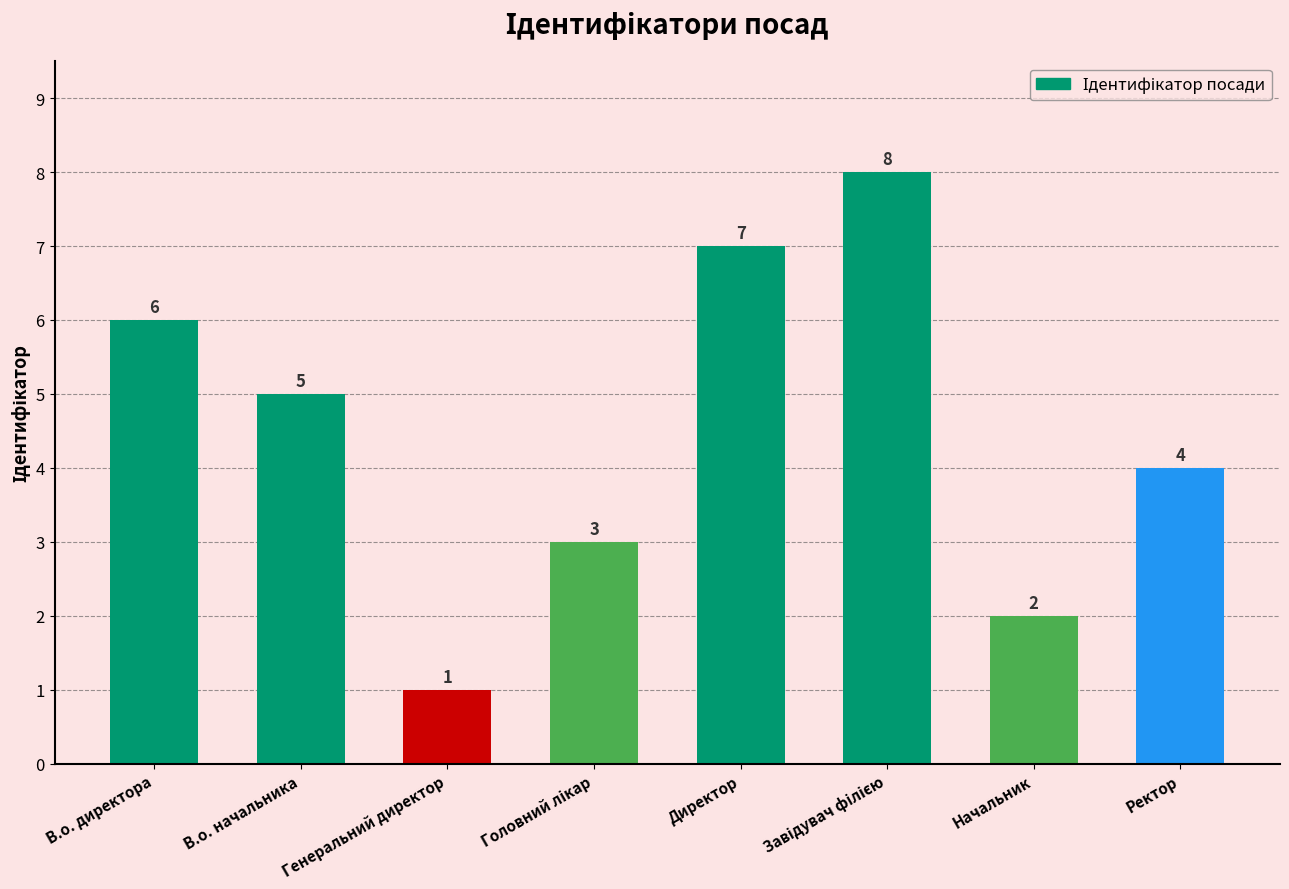

What is the difference between the second highest and second lowest values?

5